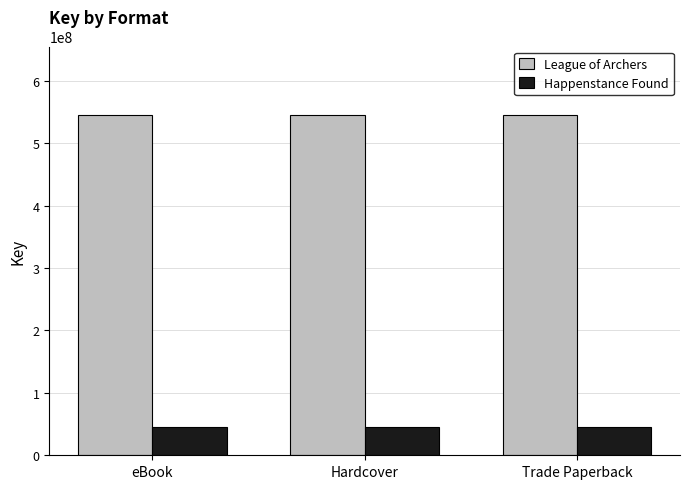

What is the label of the 2nd bar from the right?

Hardcover